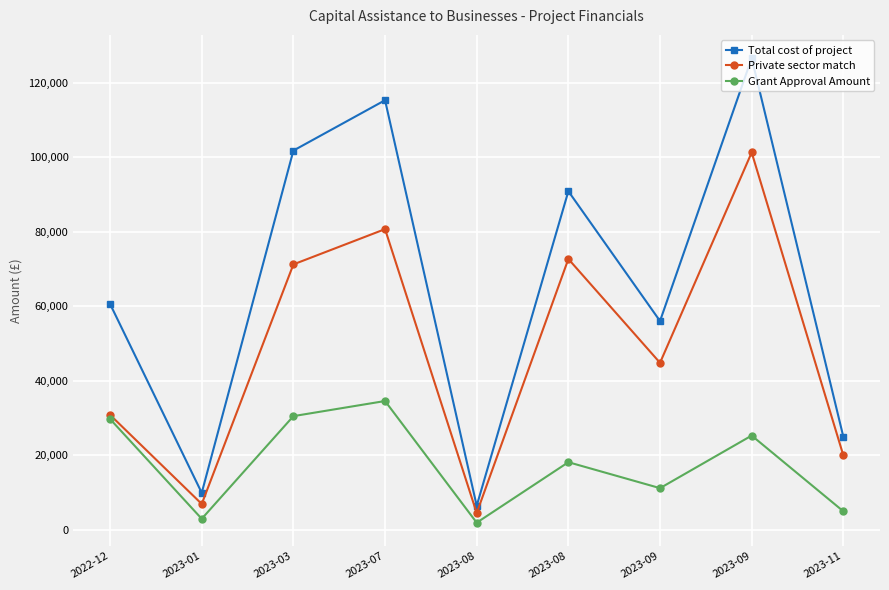

Rank the categories by Total cost of project value from highest to lowest.

2023-09, 2023-07, 2023-03, 2023-08, 2022-12, 2023-09, 2023-11, 2023-01, 2023-08